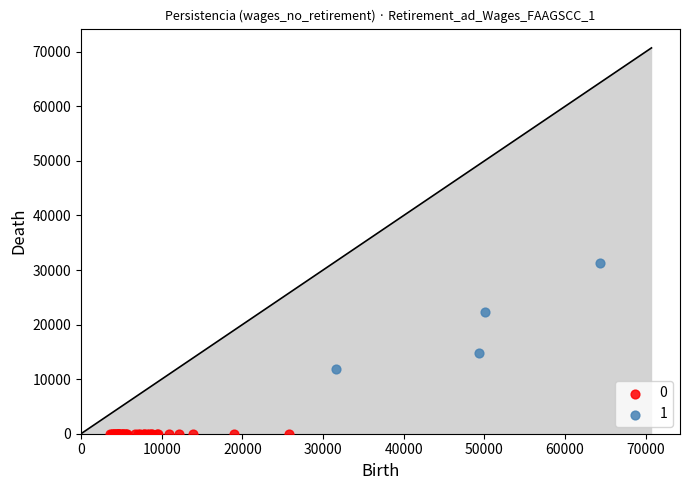

Which series reaches the maximum Y coordinate?

1